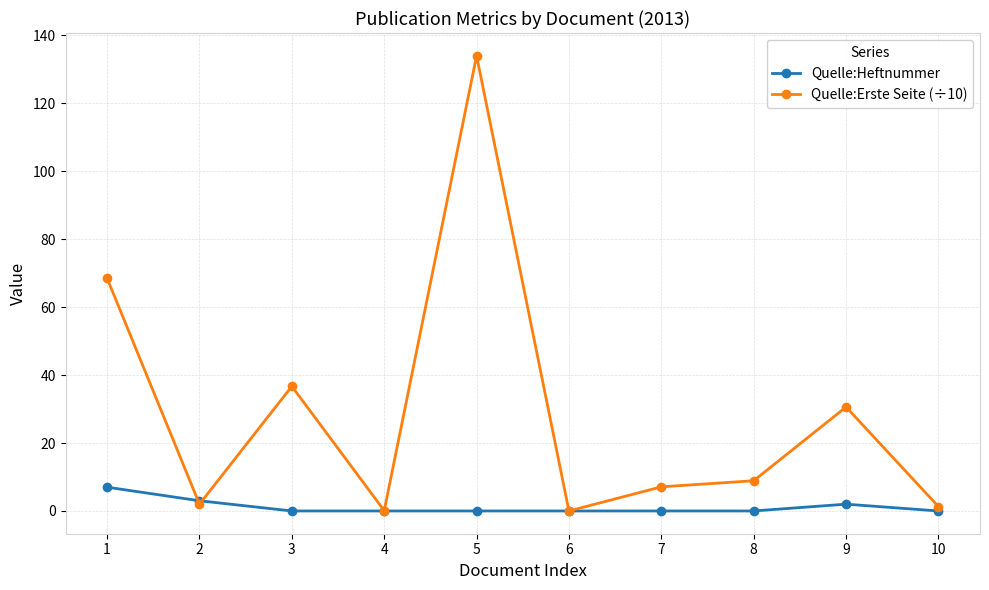

How many interior local valleys does the Quelle:Erste Seite (÷10) series have?

3